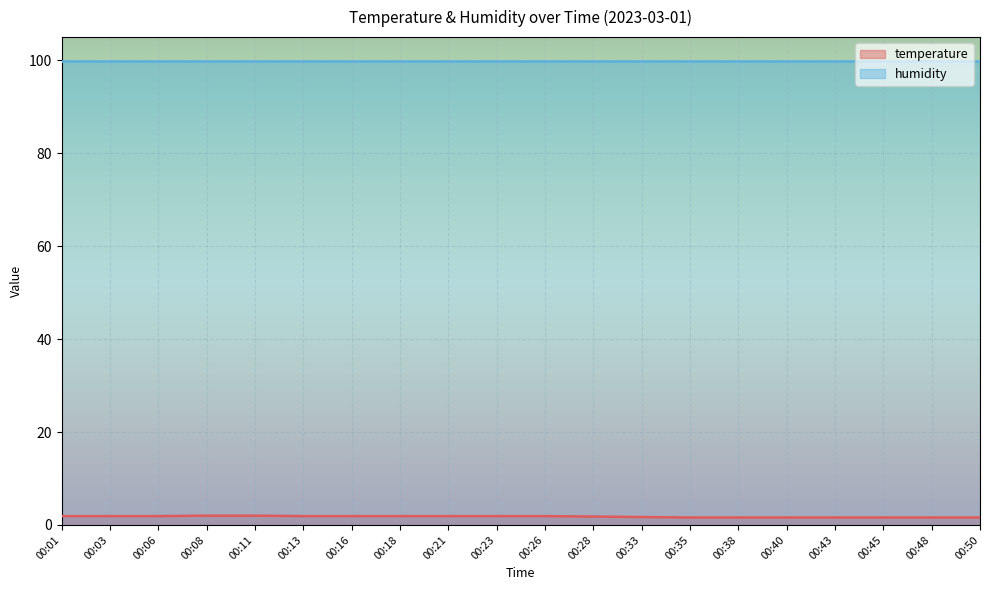

What is the average value?

1.8